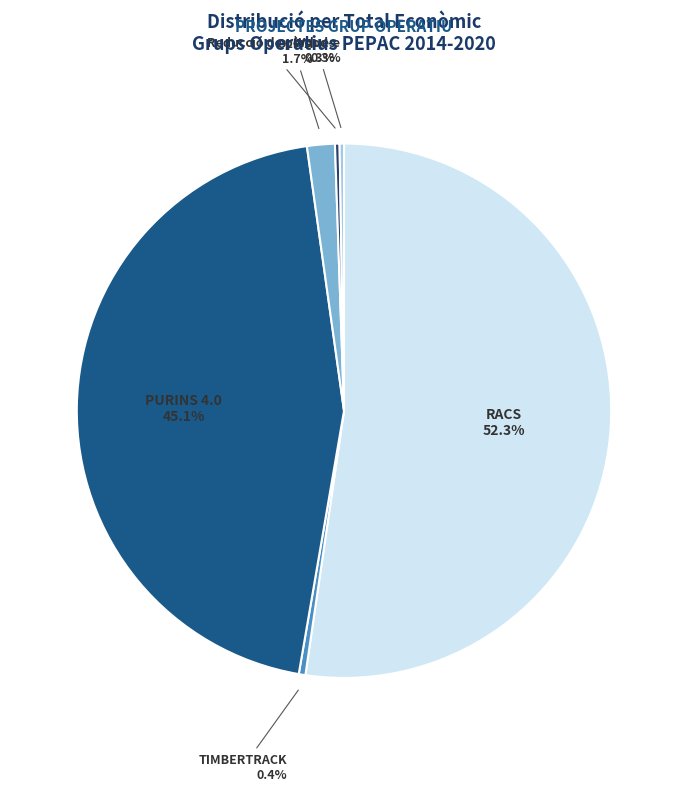

Is there any slice that represents more than half of the pie?

Yes